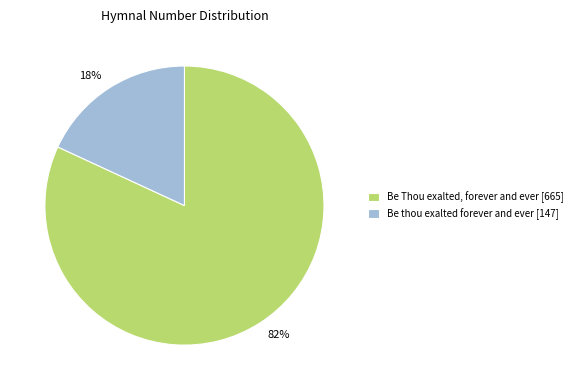

Is there any slice that represents more than half of the pie?

Yes